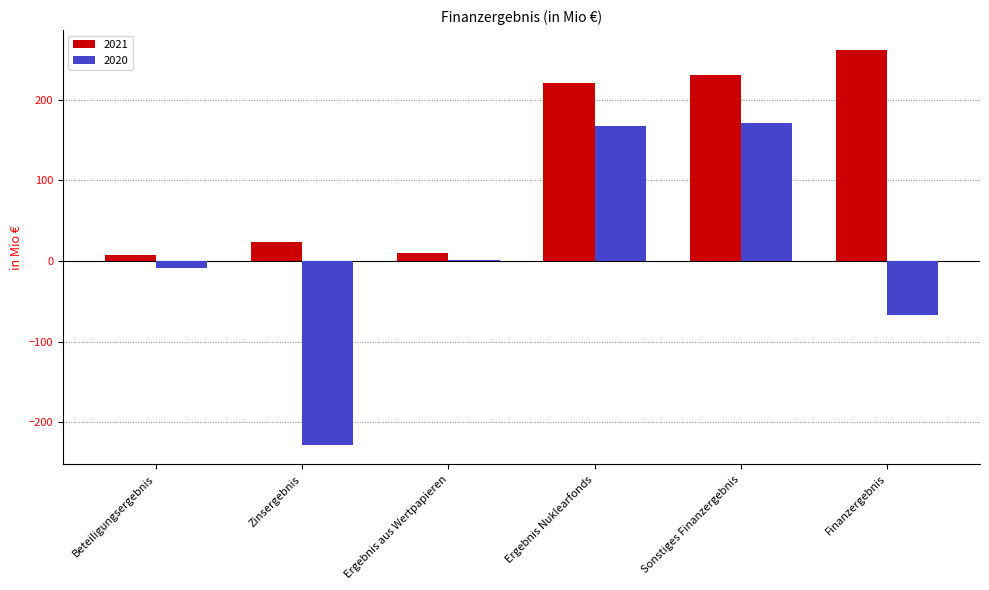

Which series has the largest total across all categories?

2021